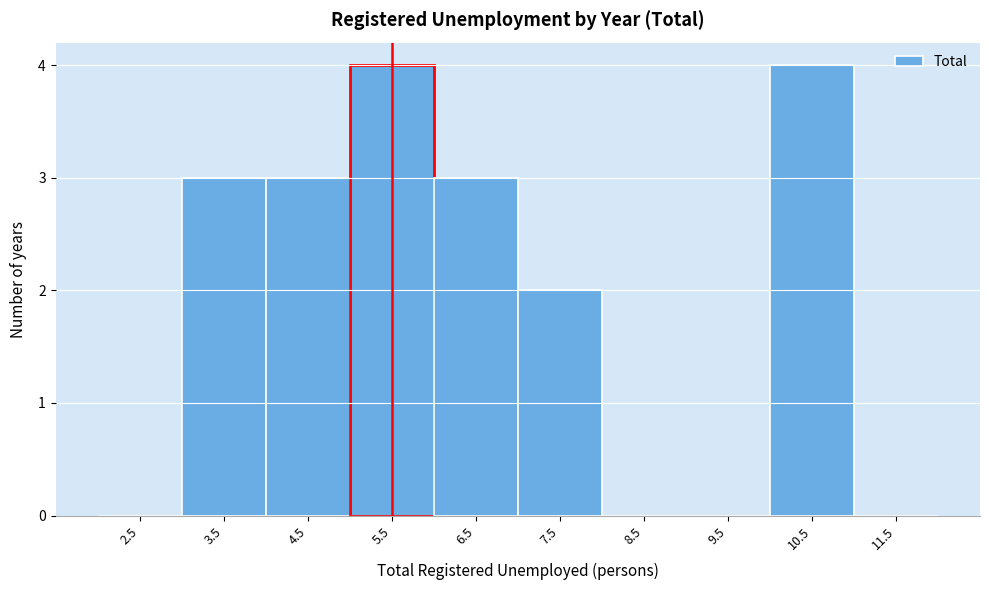

Reading left to right, what are all the values shown in this chart?

2.5=0	3.5=3	4.5=3	5.5=4	6.5=3	7.5=2	8.5=0	9.5=0	10.5=4	11.5=0